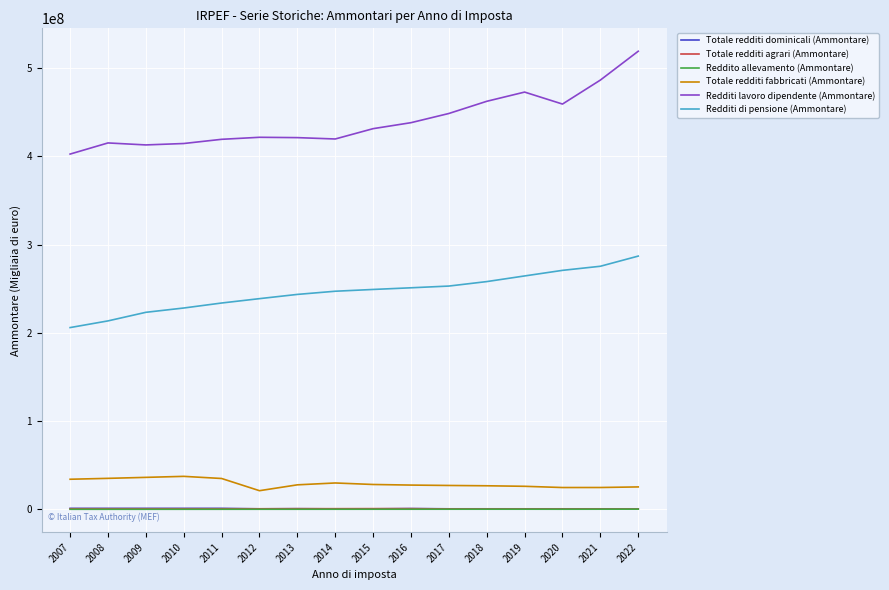

Is it true that Redditi di pensione (Ammontare) equals 130241014.0 at 2017?

False